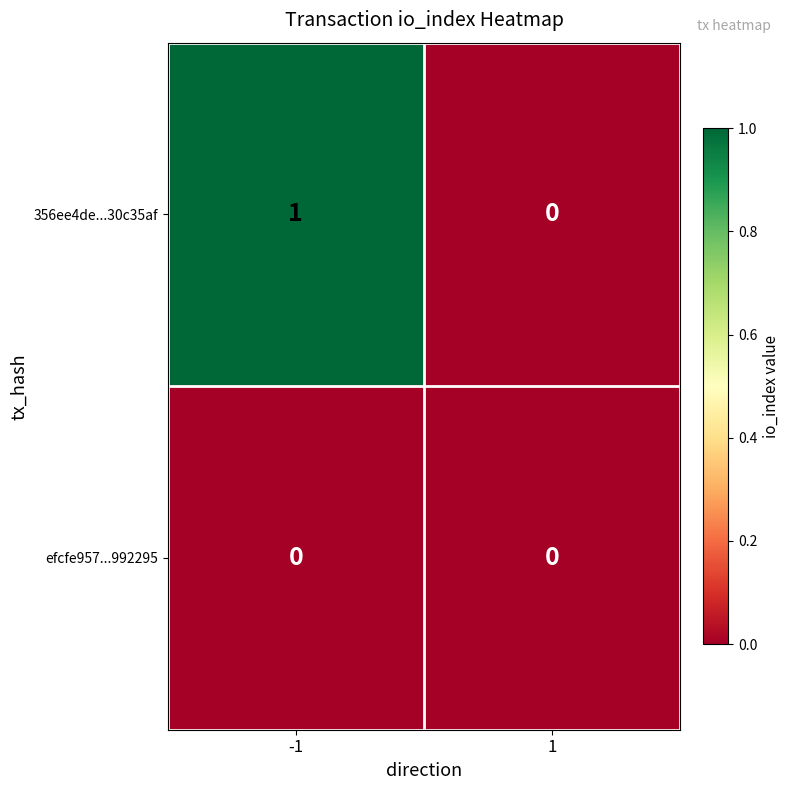

At which category is the sum across all series the highest?

-1